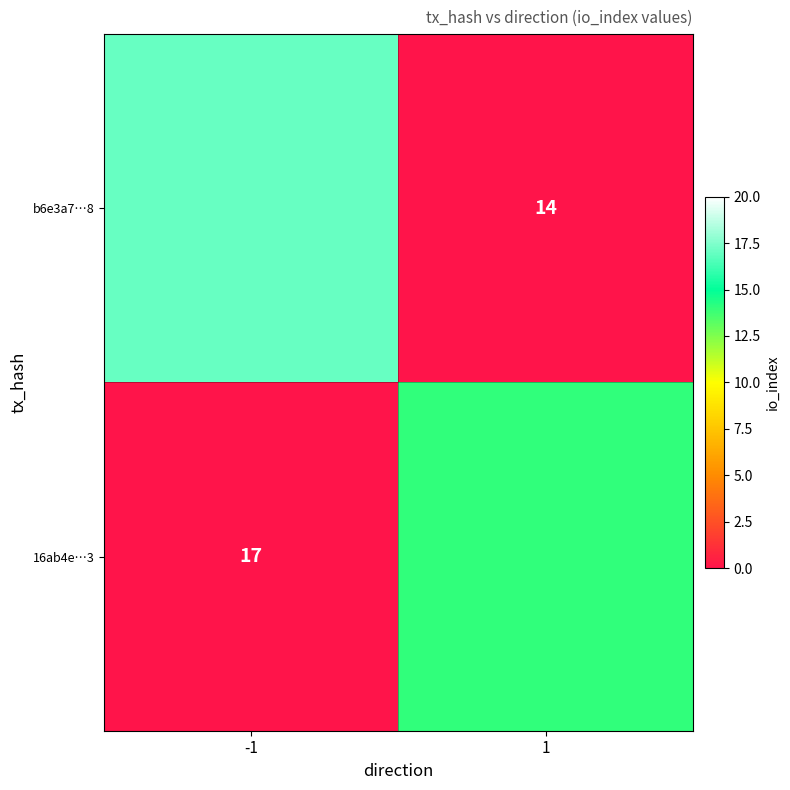

The 16ab4e…3 series shows 4 at -1. True or false?

False